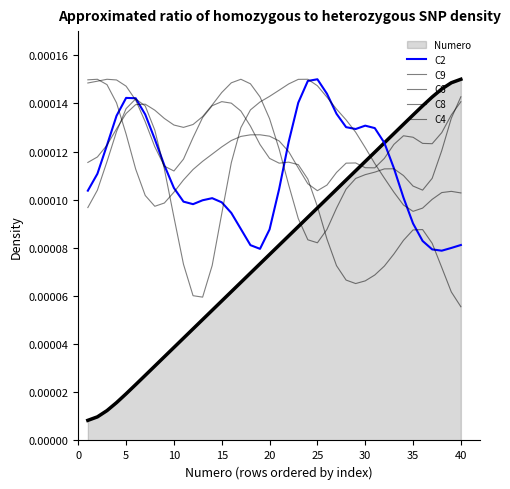

Does the chart display data point markers on the line(s)?

No